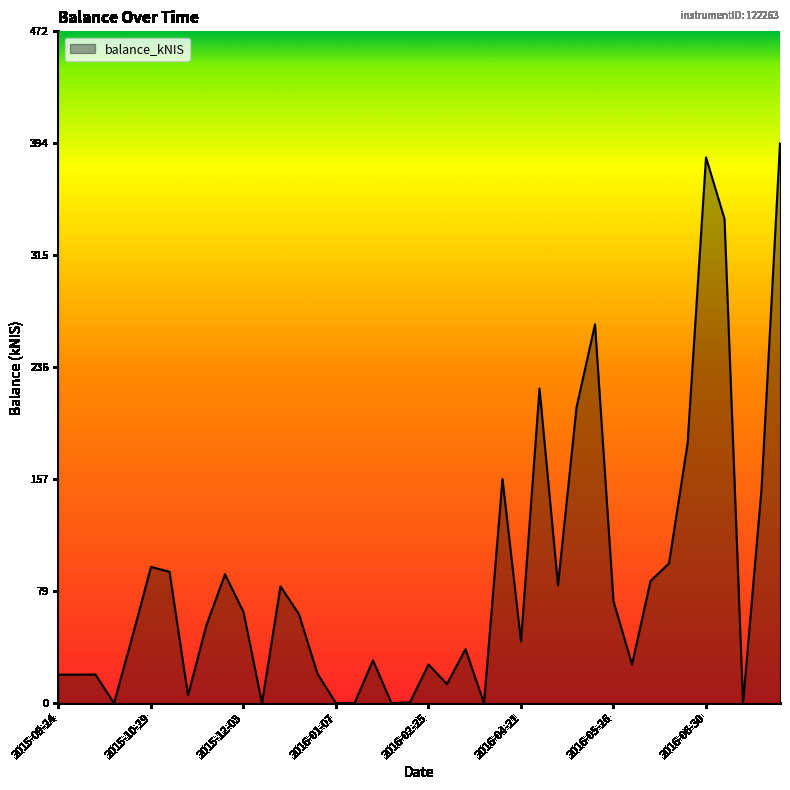

What is the greatest value displayed?

393.6